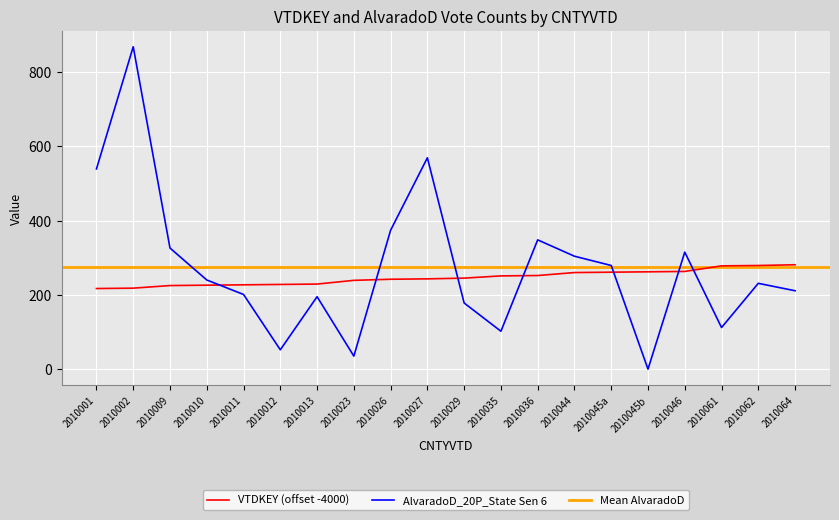

Is the value of AlvaradoD_20P_State Sen 6 at 2010061 greater than the value of VTDKEY at 2010045b?

No